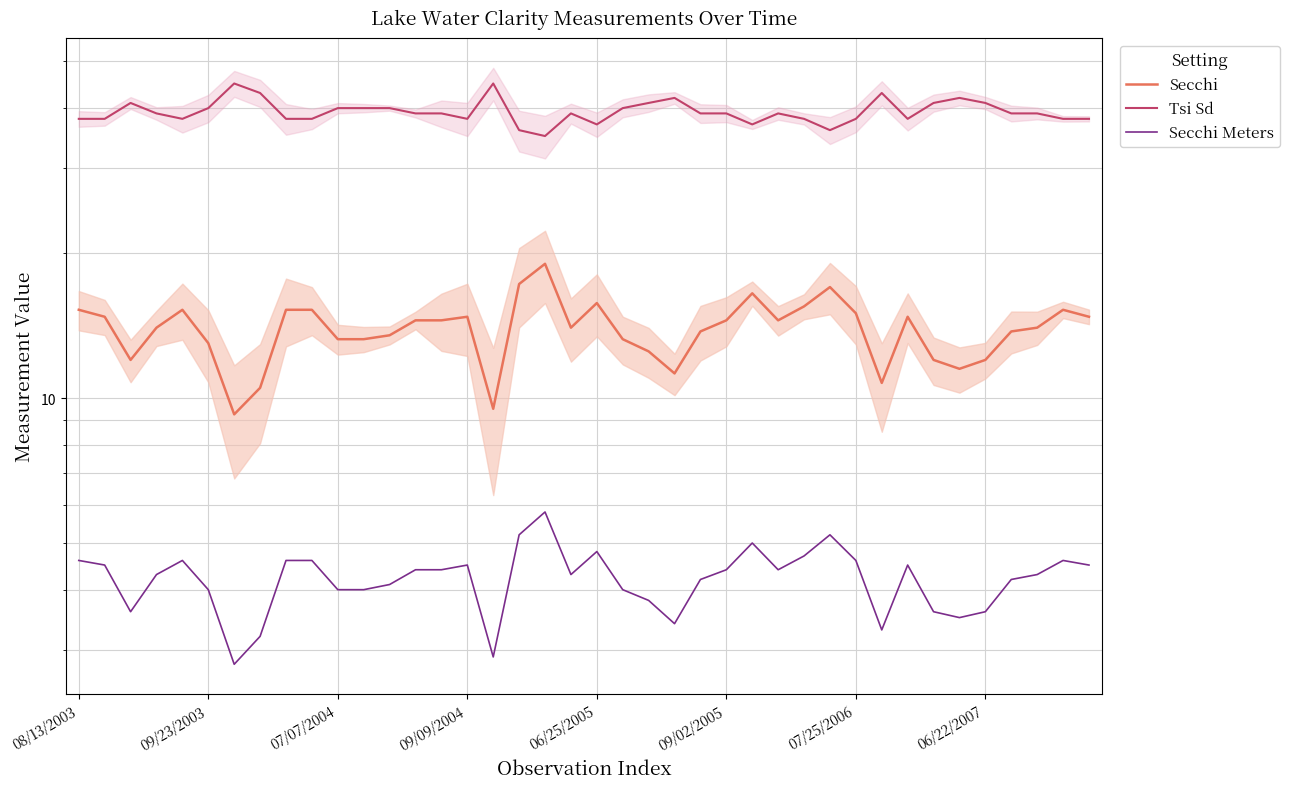

The value of Secchi Meters at 16 is 2.9. True or false?

True